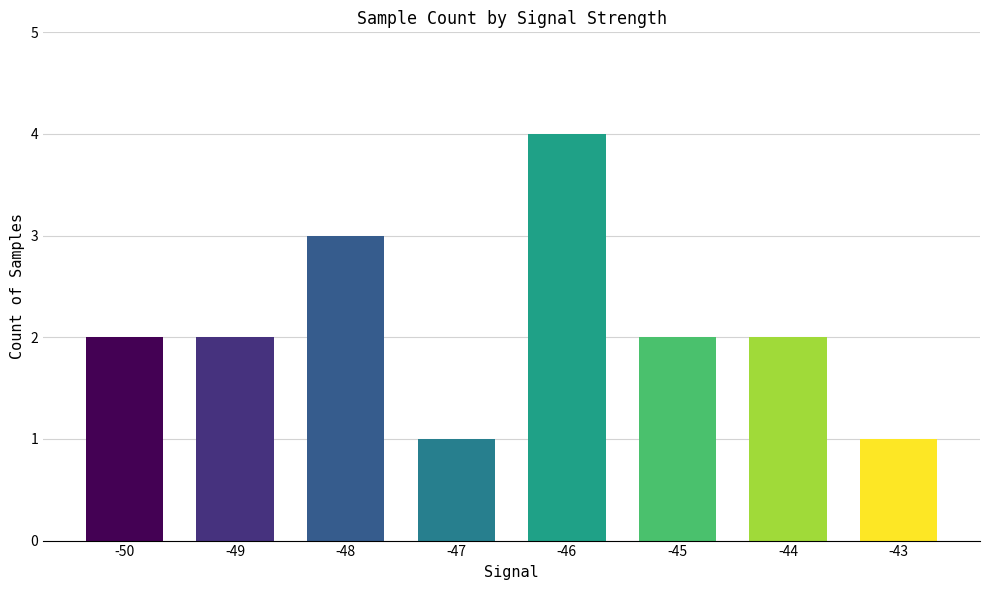

What is the difference between the second highest and second lowest values?

2